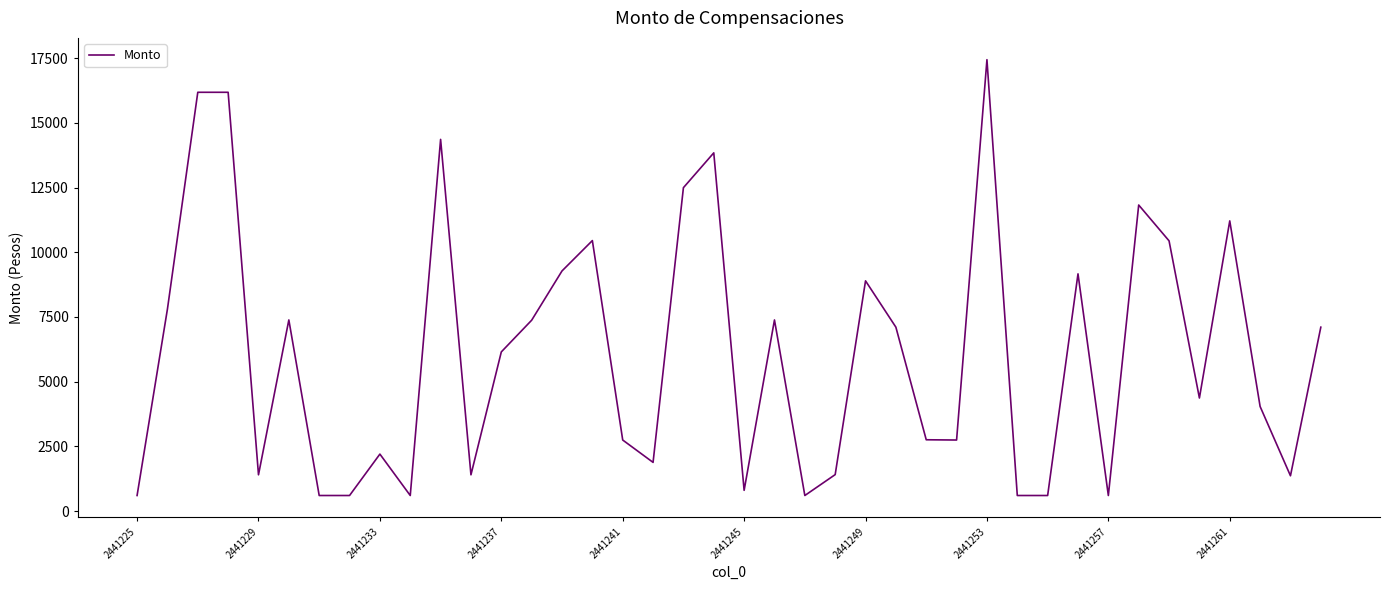

What is the greatest value displayed?

17440.0